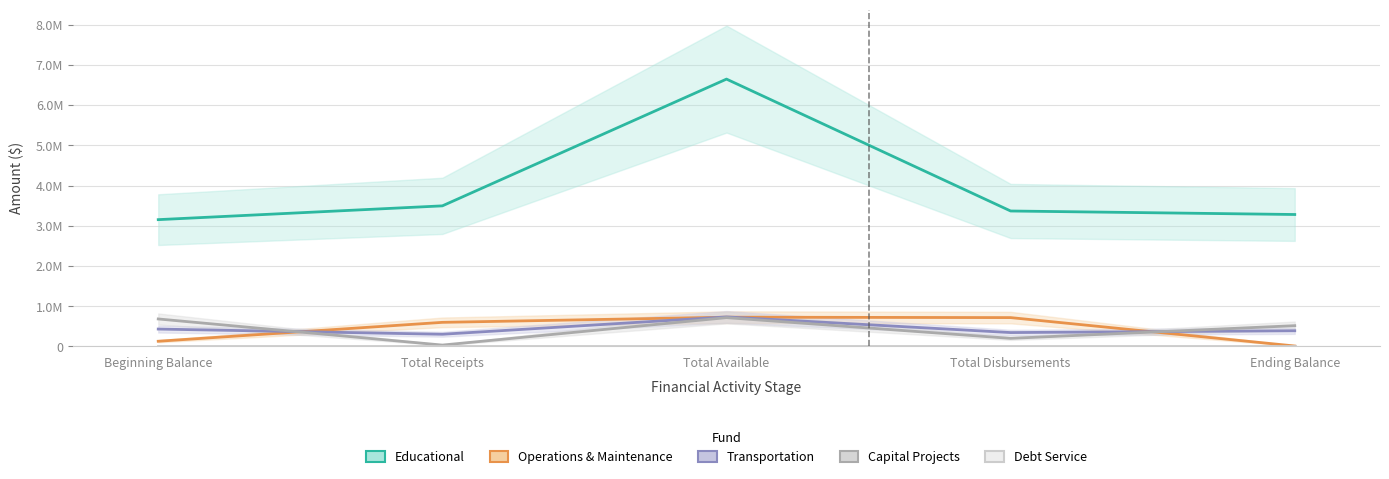

Reading left to right, extract all data points from this chart.

Educational: Beginning Balance=3151146	Total Receipts=3493994	Total Available=6645140	Total Disbursements=3366228	Ending Balance=3278912
Operations & Maintenance: Beginning Balance=128336	Total Receipts=598000	Total Available=726336	Total Disbursements=716064	Ending Balance=10272
Transportation: Beginning Balance=431096	Total Receipts=302000	Total Available=733096	Total Disbursements=344000	Ending Balance=389096
Capital Projects: Beginning Balance=682282	Total Receipts=33000	Total Available=715282	Total Disbursements=200000	Ending Balance=515282
Debt Service: Beginning Balance=0	Total Receipts=0	Total Available=0	Total Disbursements=0	Ending Balance=0